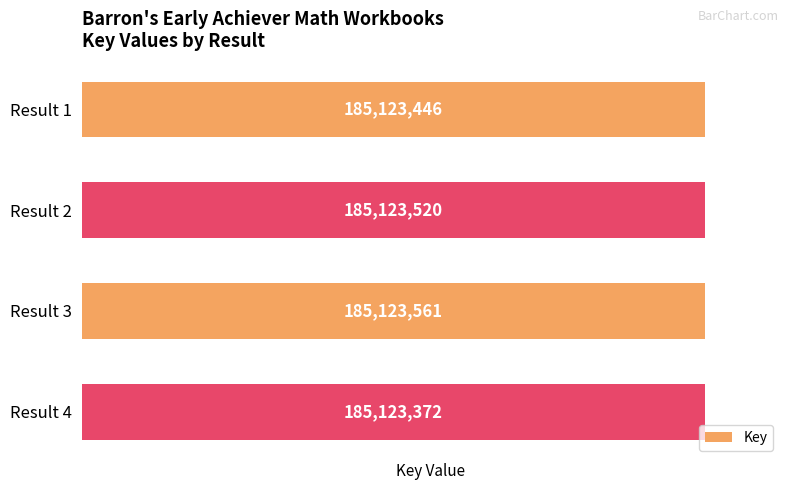

What value does the data have at Result 1, to the nearest 10?

185123450